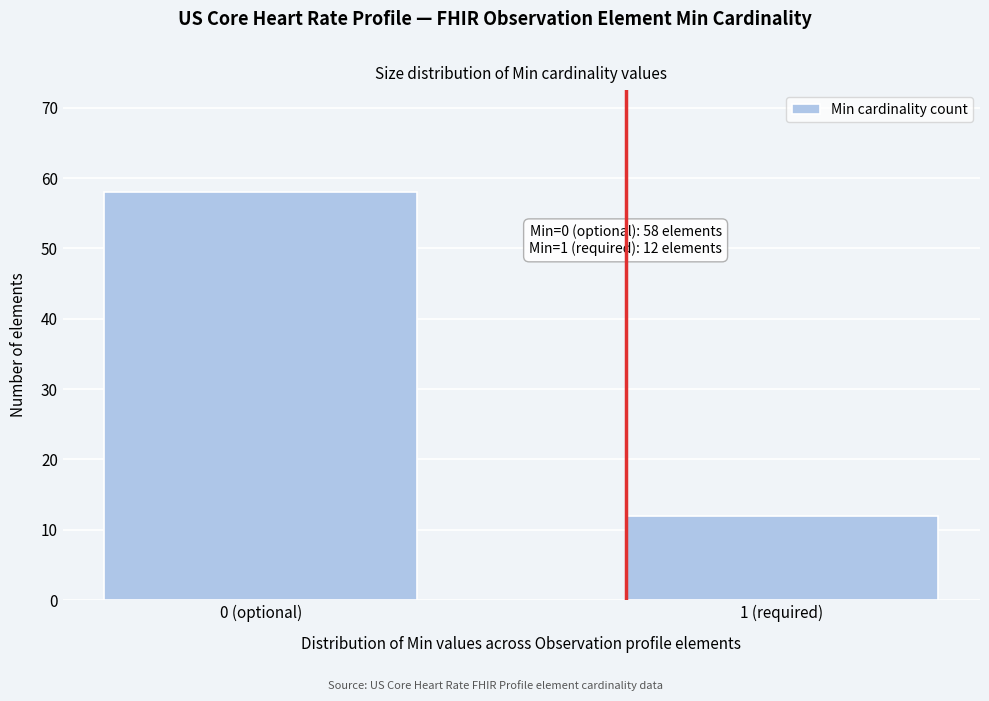

Reading left to right, list all the values displayed in this chart.

58	12